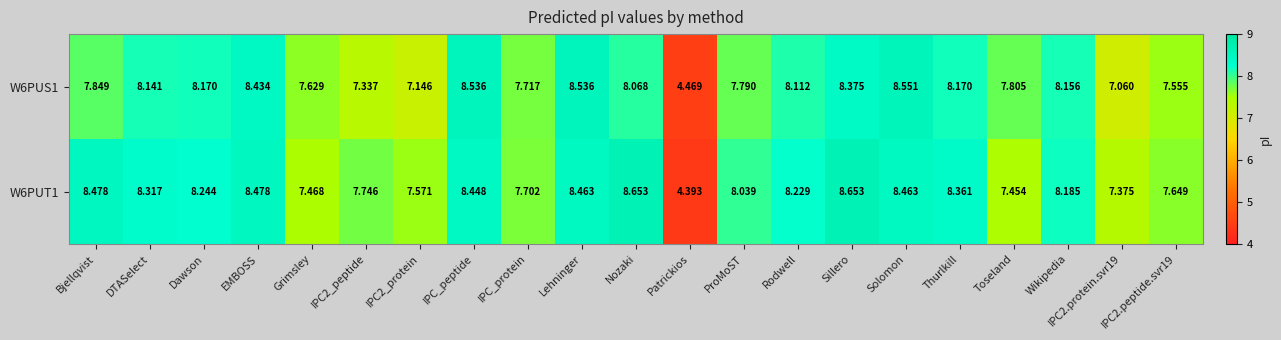

Where does the W6PUT1 series first go above 8?

Bjellqvist